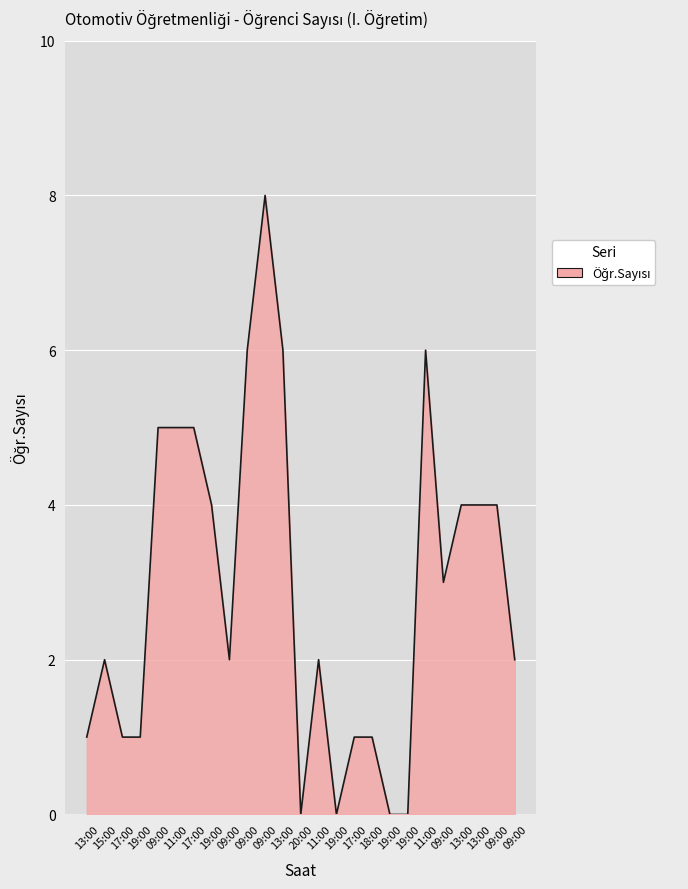

Where does the data first go above 2?

09:00